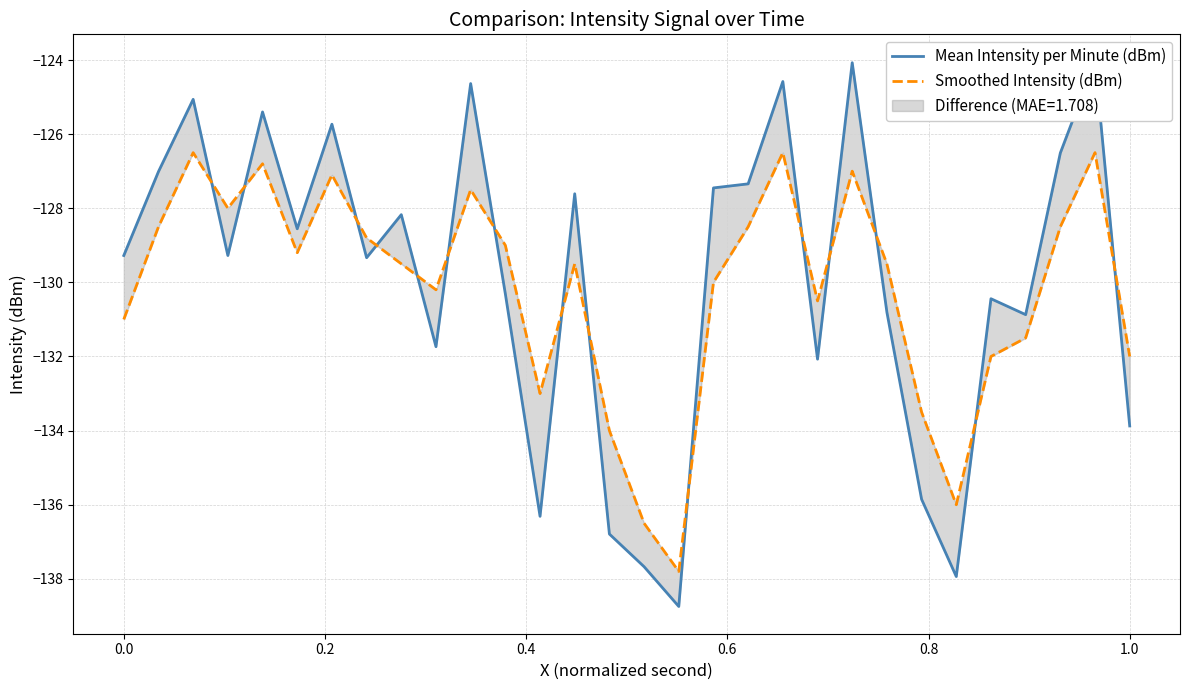

Which series has the largest range (max minus min)?

Mean Intensity per Minute (dBm)